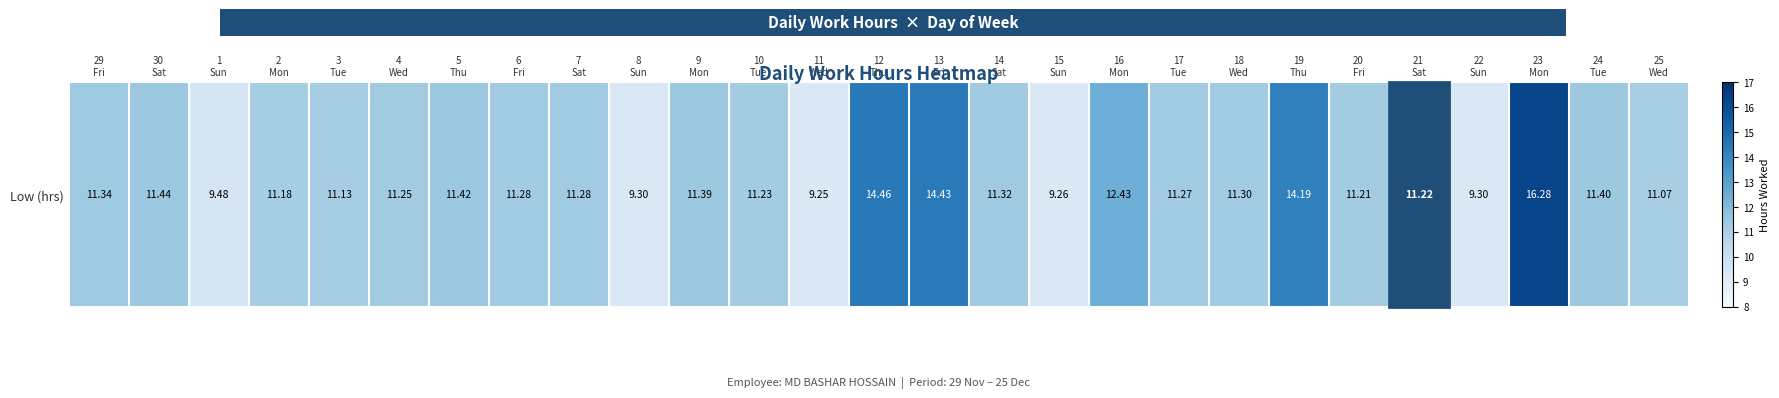

Rank the categories by value from lowest to highest.

11
Wed, 15
Sun, 8
Sun, 22
Sun, 1
Sun, 25
Wed, 3
Tue, 2
Mon, 20
Fri, 21
Sat, 10
Tue, 4
Wed, 17
Tue, 6
Fri, 7
Sat, 18
Wed, 14
Sat, 29
Fri, 9
Mon, 24
Tue, 5
Thu, 30
Sat, 16
Mon, 19
Thu, 13
Fri, 12
Thu, 23
Mon